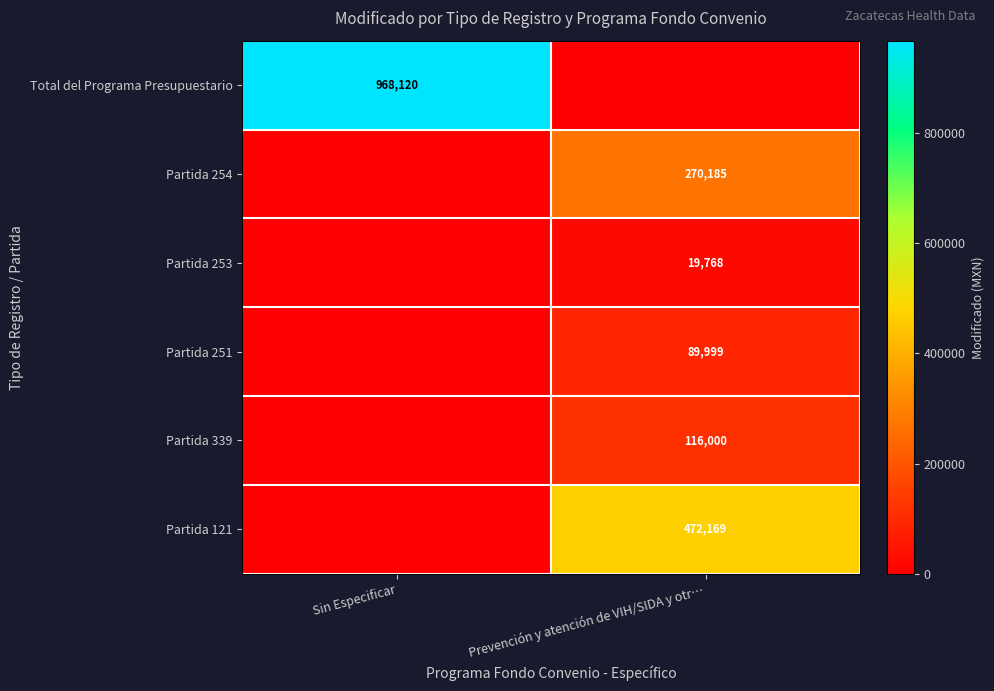

Which has a higher value, Prevención y atención de VIH/SIDA y otr… or Sin Especificar?

Sin Especificar